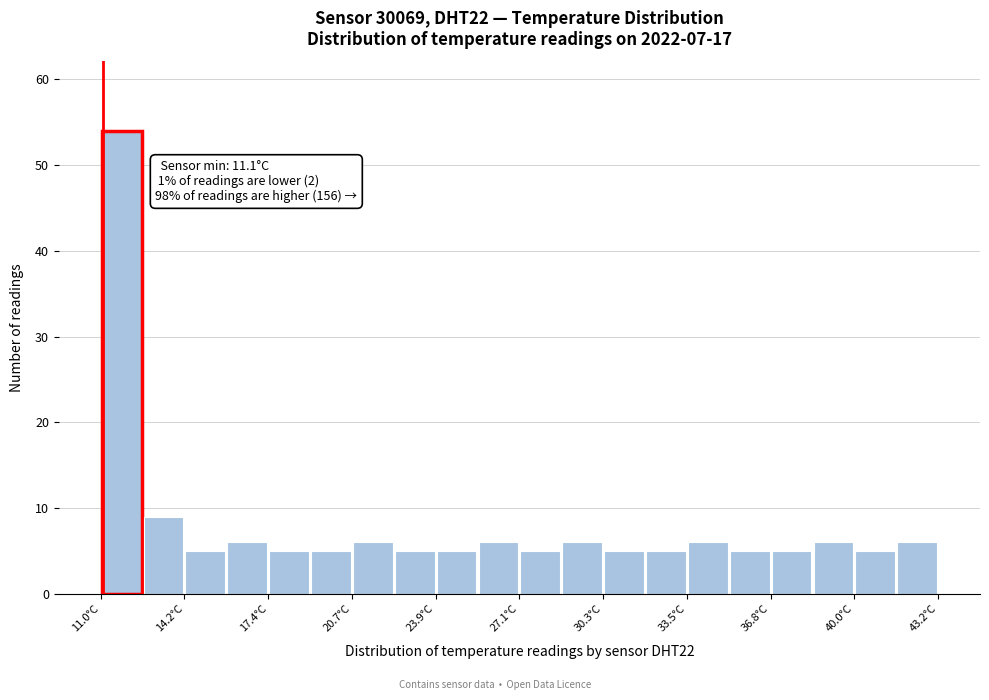

Read against the x-axis, roughly where is the centre of the tallest bar?

12.0